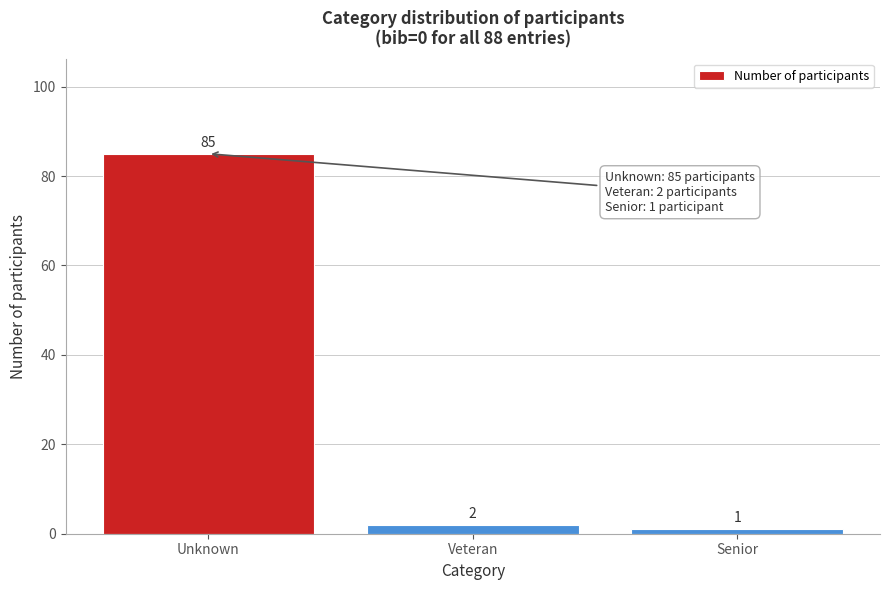

Reading left to right, transcribe all the data shown in this chart.

85	2	1